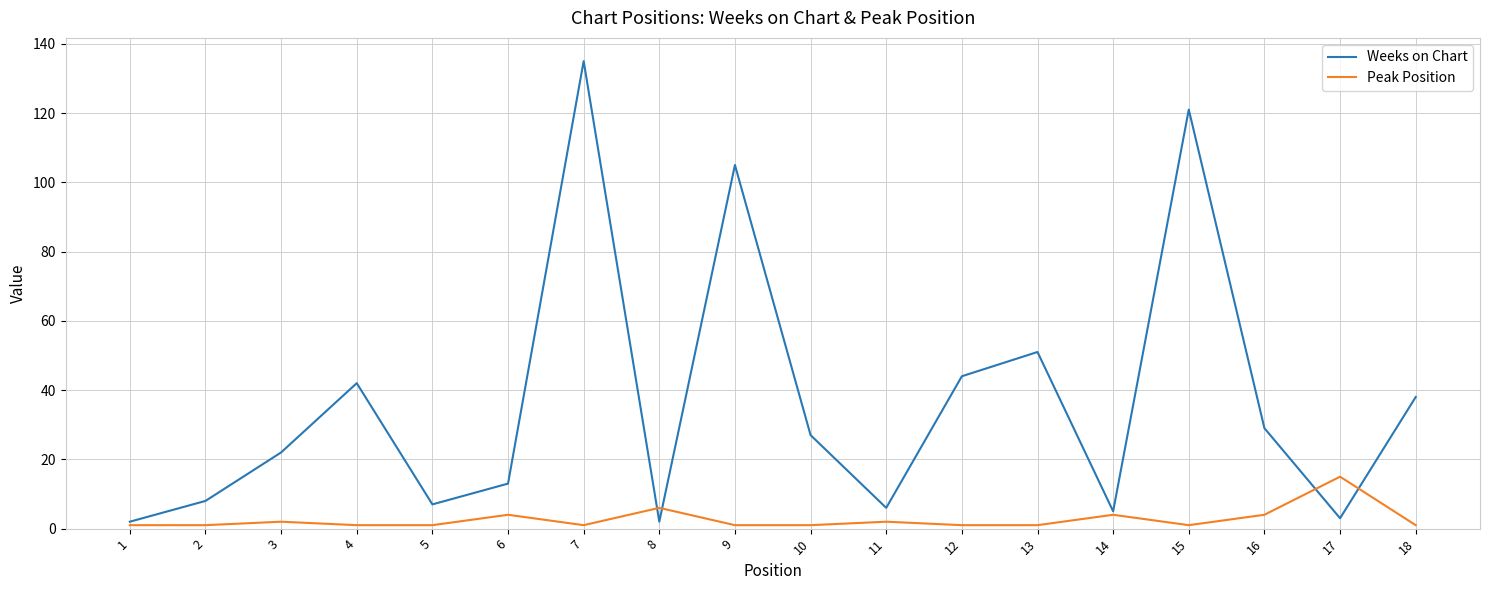

Reading right to left, what are all the values shown in this chart?

Weeks on Chart: 38	3	29	121	5	51	44	6	27	105	2	135	13	7	42	22	8	2
Peak Position: 1	15	4	1	4	1	1	2	1	1	6	1	4	1	1	2	1	1